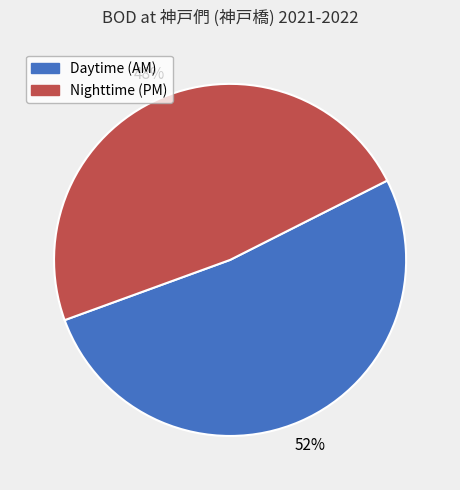

How many segments does this pie chart have?

2